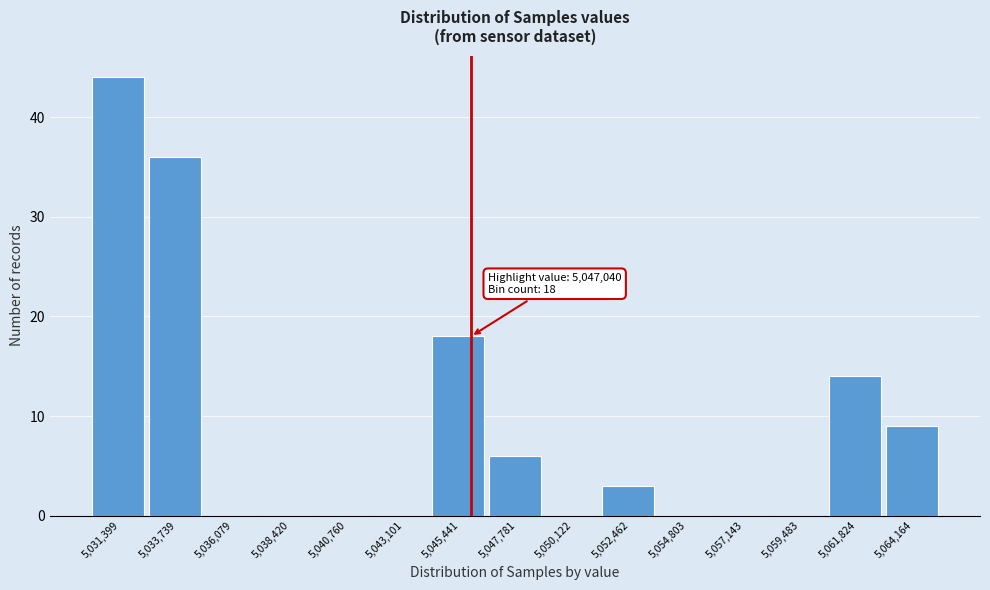

Reading left to right, list all the values displayed in this chart.

5,031,399=44	5,033,739=36	5,036,079=0	5,038,420=0	5,040,760=0	5,043,101=0	5,045,441=18	5,047,781=6	5,050,122=0	5,052,462=3	5,054,803=0	5,057,143=0	5,059,483=0	5,061,824=14	5,064,164=9